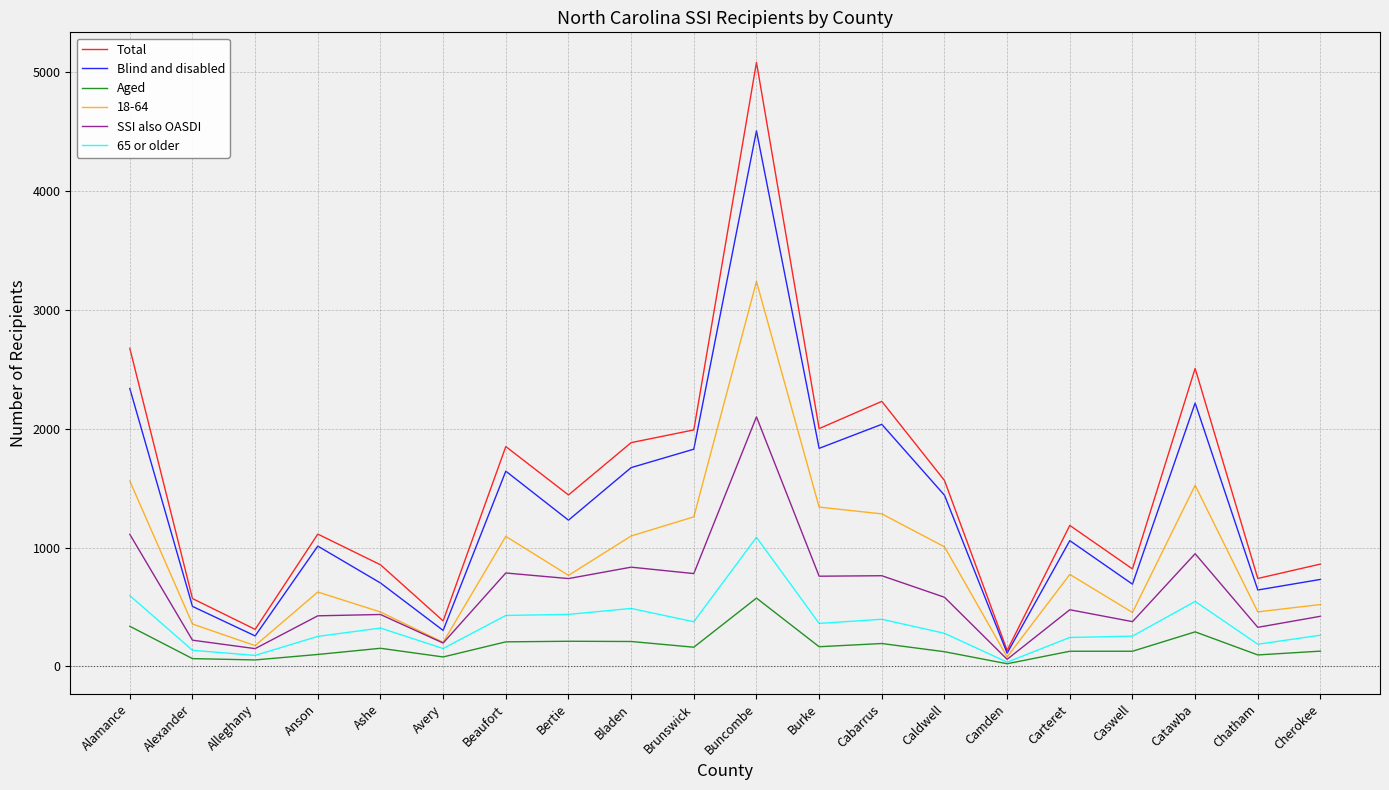

Rank the series by their maximum value, from lowest to highest.

Aged, 65 or older, SSI also OASDI, 18-64, Blind and disabled, Total